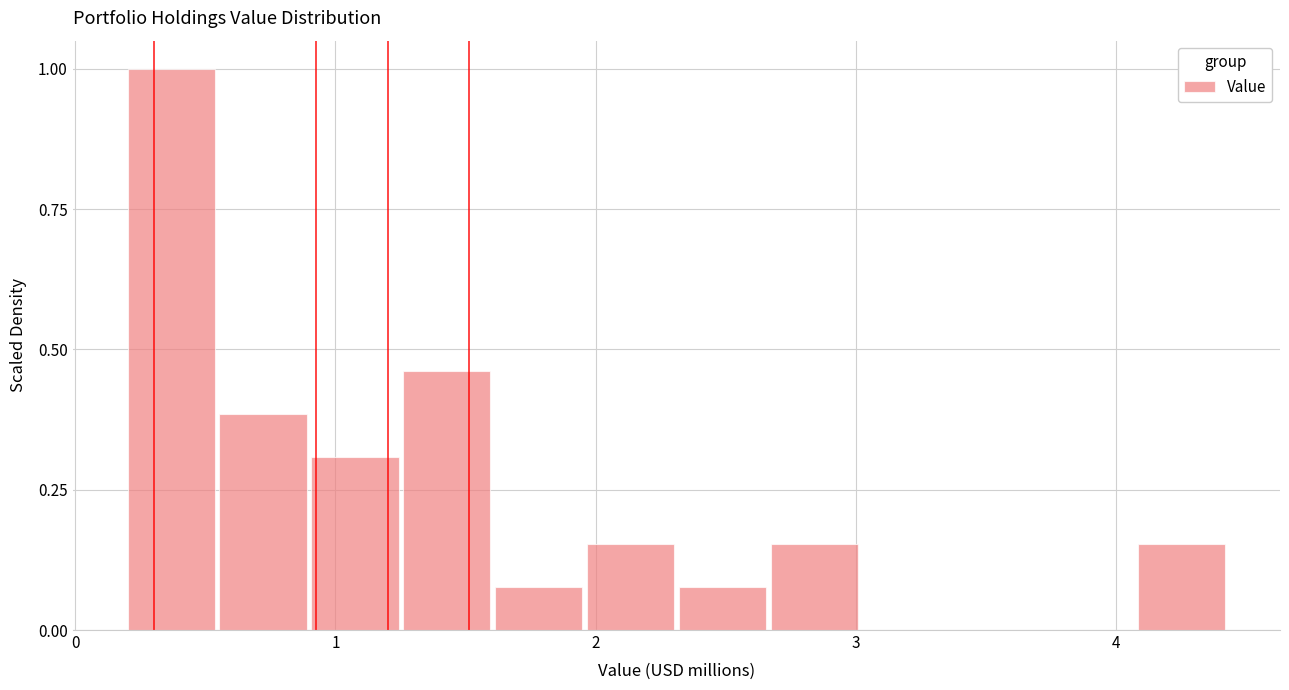

Read against the x-axis, roughly where is the centre of the tallest bar?

0.4